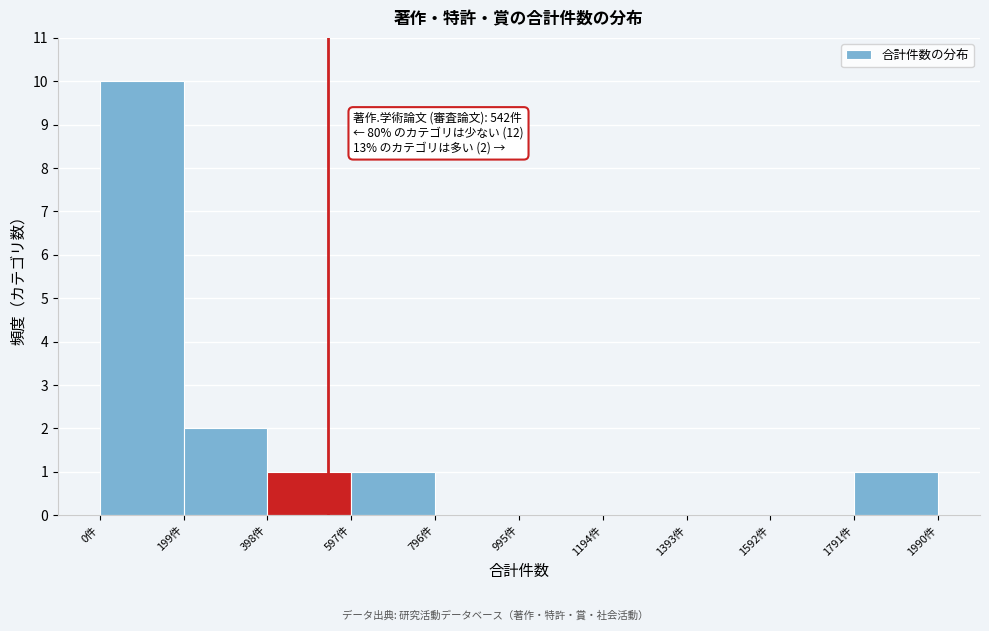

Over which range of the x-axis is the bar tallest?

0 to 200